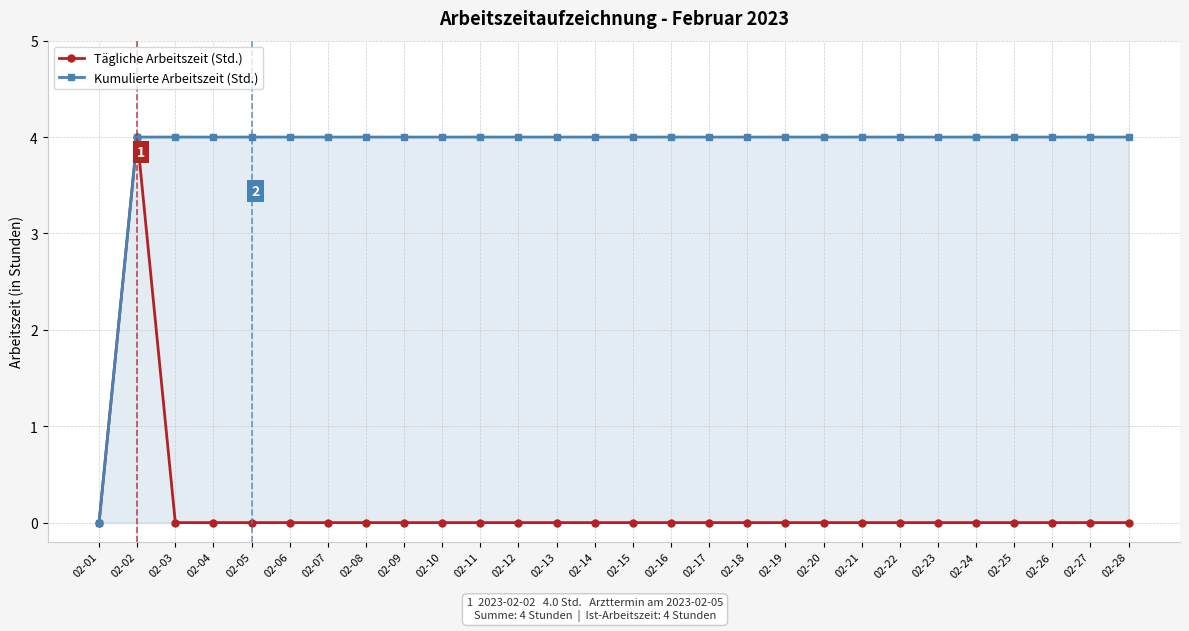

Does the chart have visible grid lines?

Yes